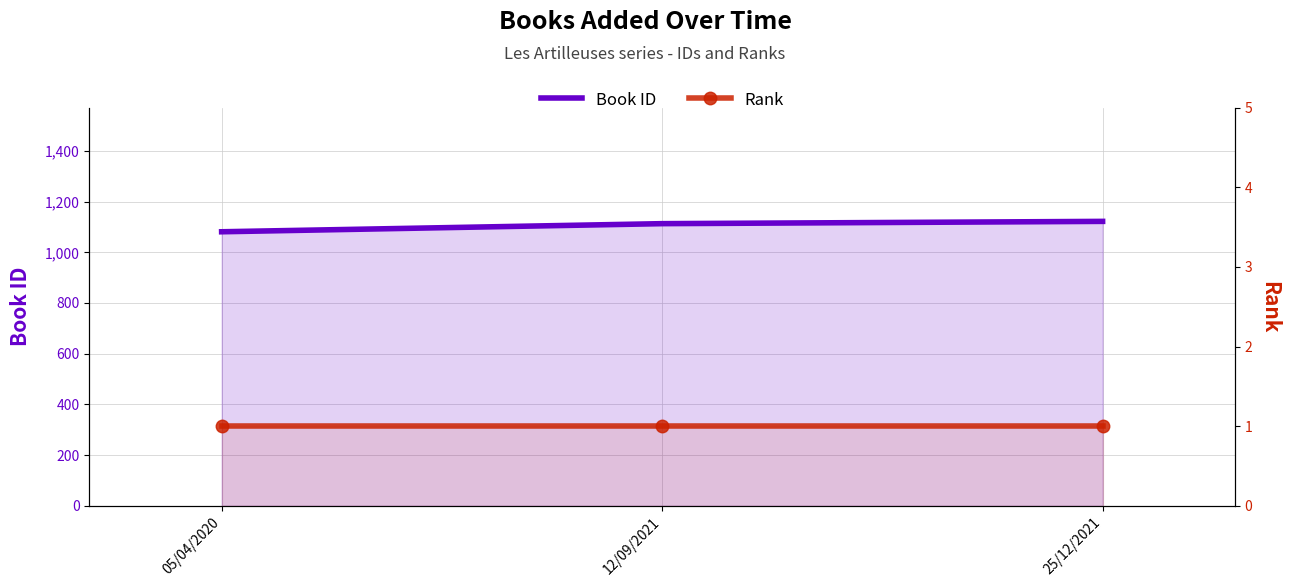

Between 05/04/2020 and 25/12/2021, which is larger?

25/12/2021